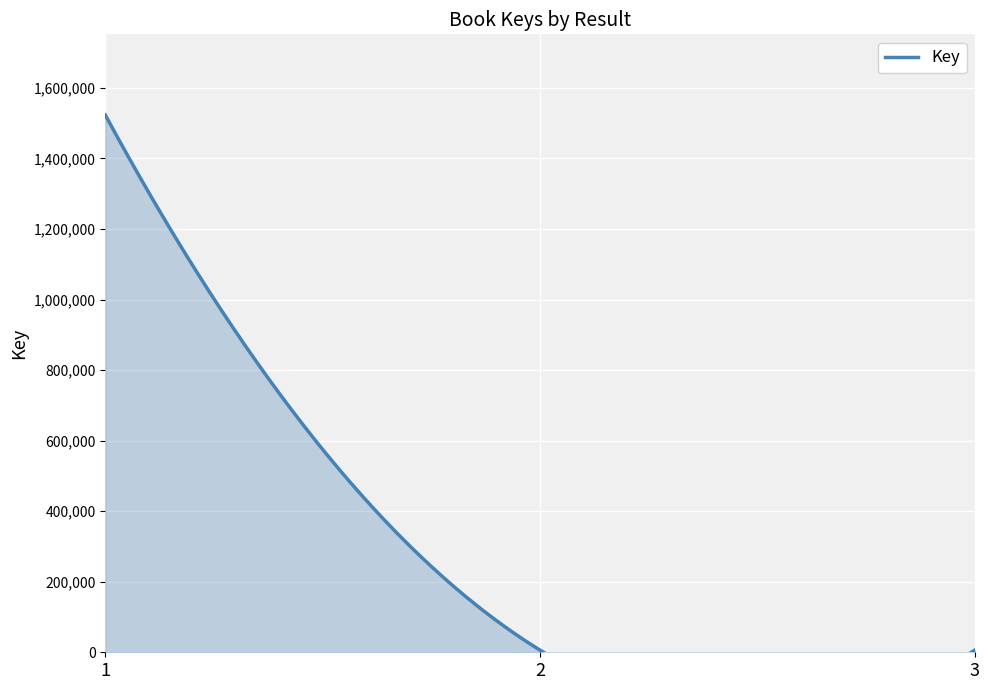

What is the value of the 1st point from the left?

1523267